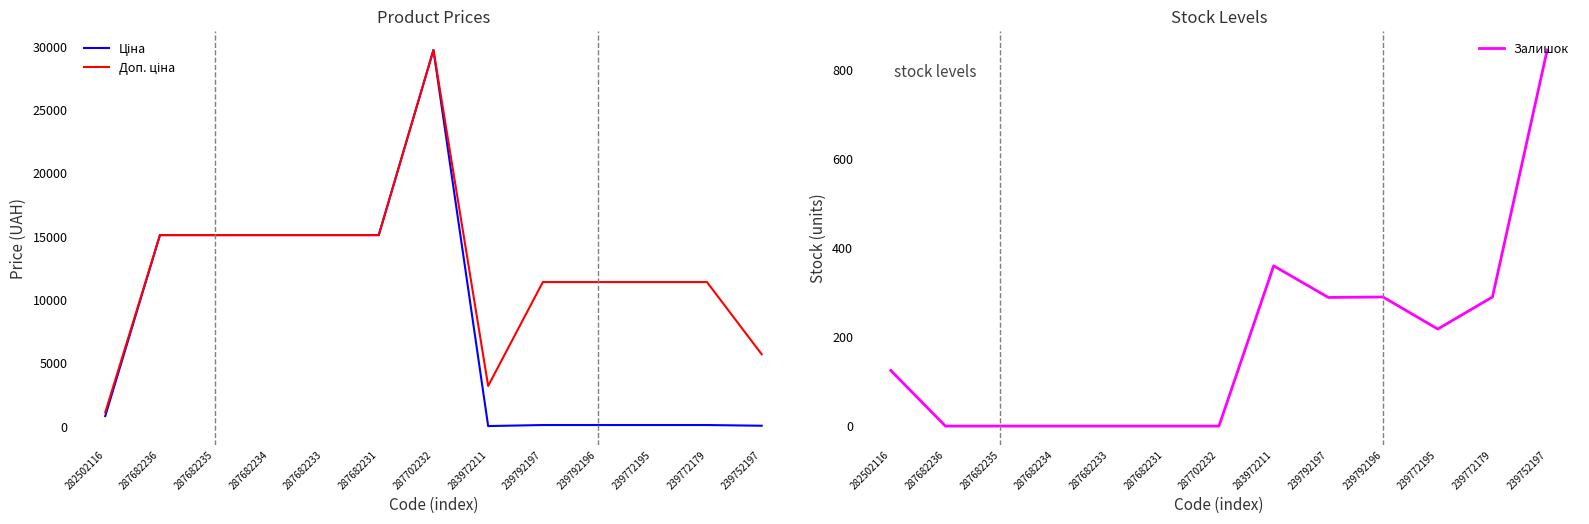

Where is the first local maximum for Доп. ціна?

287702232